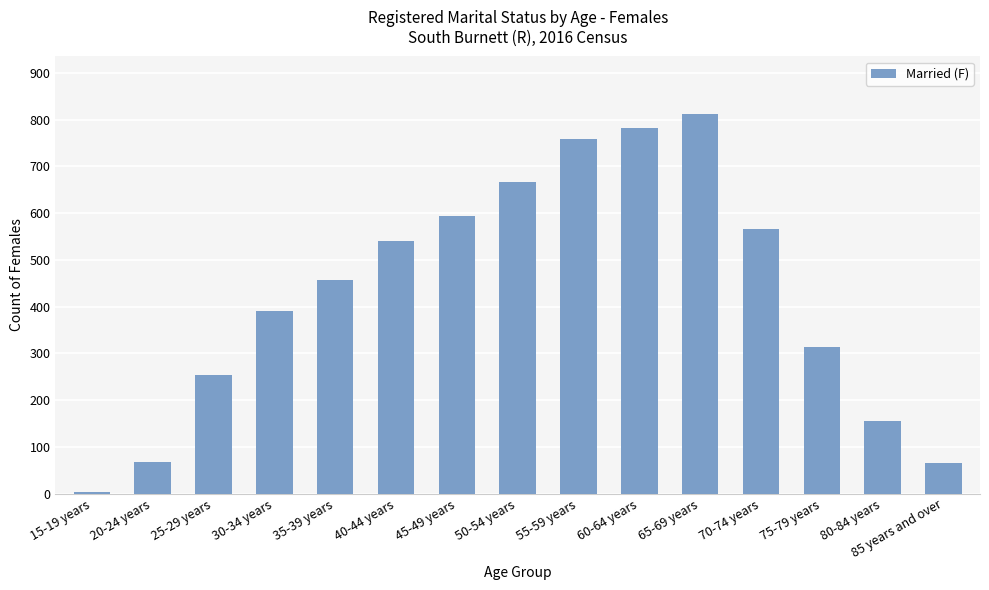

What is the difference between the values at 45-49 years and 50-54 years?

72